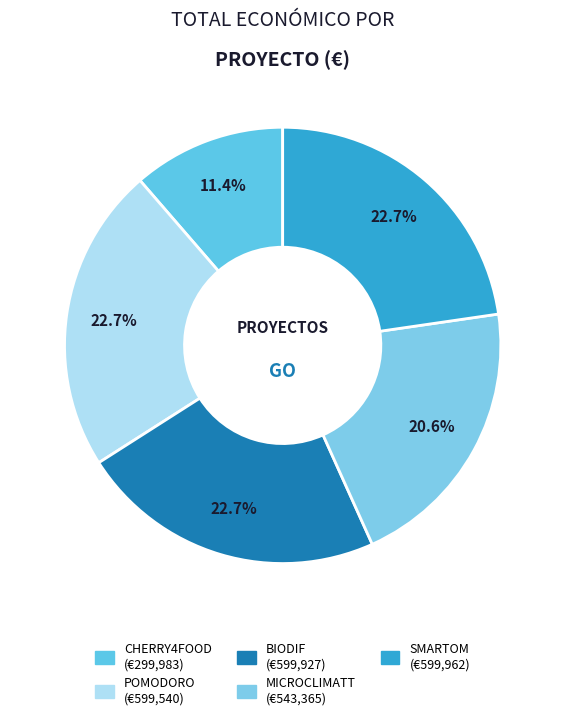

What is the change in value from CHERRY4FOOD to POMODORO?

+299557